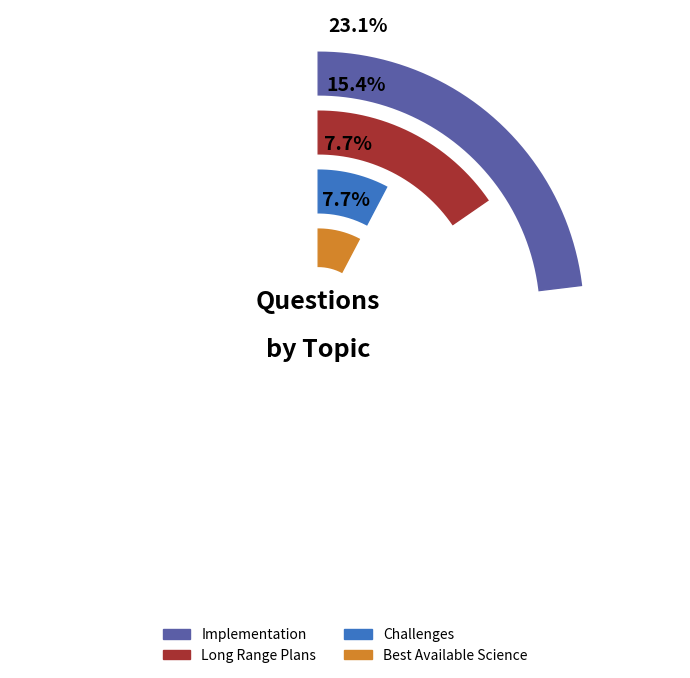

Is there a majority slice in this chart?

No